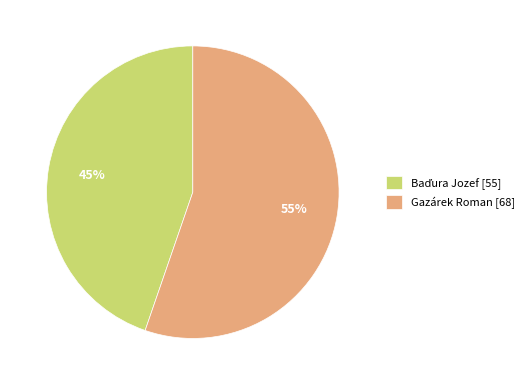

The Gazárek Roman [68] slice represents 49% of the pie. True or false?

False